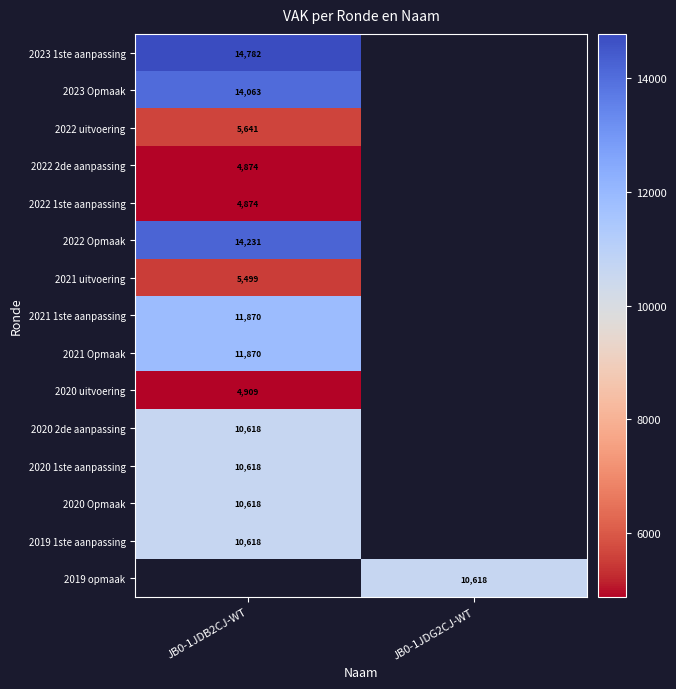

True or false: 2023 Opmaak has a value of 14063 at JB0-1JDB2CJ-WT.

True